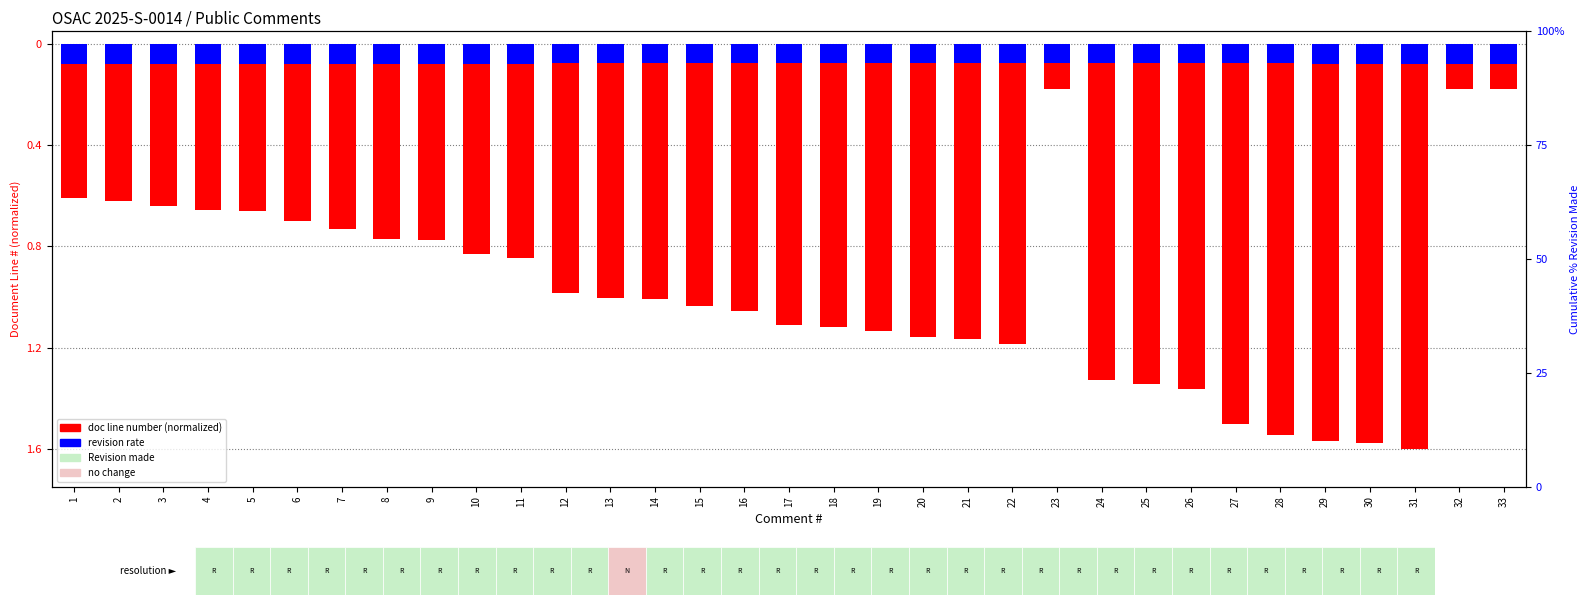

Reading left to right, what are all the values shown in this chart?

doc line number (normalized): 1=-0.6	2=-0.6	3=-0.6	4=-0.7	5=-0.7	6=-0.7	7=-0.7	8=-0.8	9=-0.8	10=-0.8	11=-0.8	12=-1.0	13=-1.0	14=-1.0	15=-1.0	16=-1.1	17=-1.1	18=-1.1	19=-1.1	20=-1.2	21=-1.2	22=-1.2	23=-0.2	24=-1.3	25=-1.3	26=-1.4	27=-1.5	28=-1.5	29=-1.6	30=-1.6	31=-1.6	32=-0.2	33=-0.2
revision rate: 1=-0.1	2=-0.1	3=-0.1	4=-0.1	5=-0.1	6=-0.1	7=-0.1	8=-0.1	9=-0.1	10=-0.1	11=-0.1	12=-0.1	13=-0.1	14=-0.1	15=-0.1	16=-0.1	17=-0.1	18=-0.1	19=-0.1	20=-0.1	21=-0.1	22=-0.1	23=-0.1	24=-0.1	25=-0.1	26=-0.1	27=-0.1	28=-0.1	29=-0.1	30=-0.1	31=-0.1	32=-0.1	33=-0.1